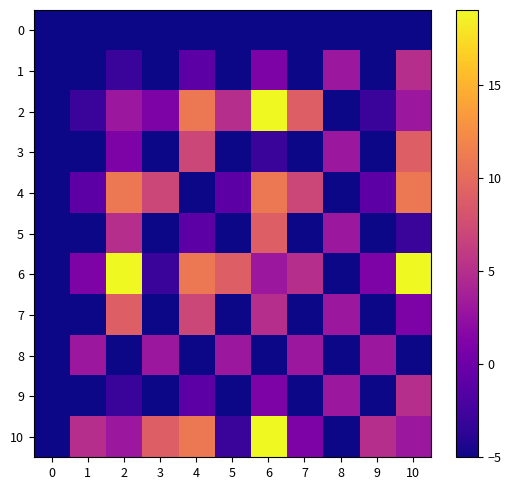

Which series has the widest spread of values?

2